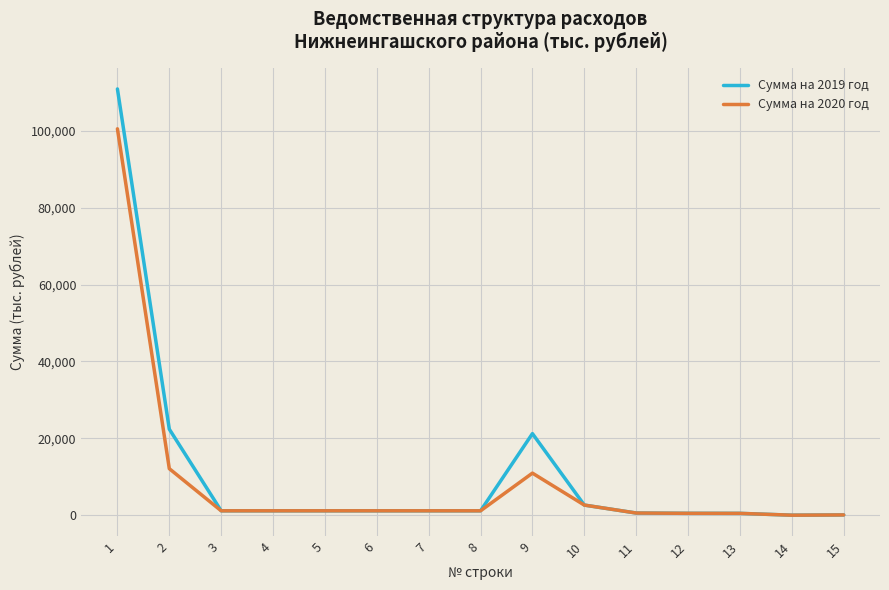

What is the difference between the Сумма на 2020 год values at 14 and 2?

12099.4